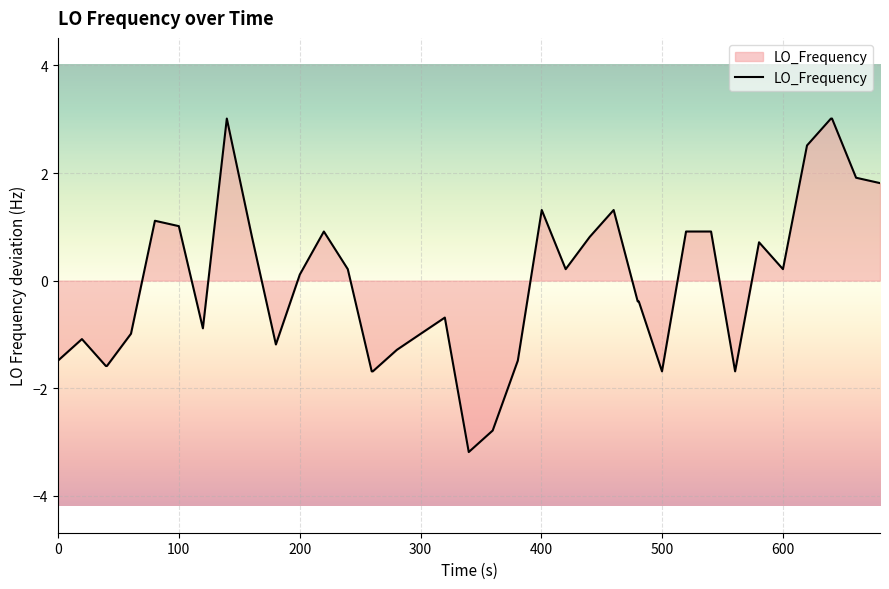

What is the difference between the maximum and minimum values?

6.2